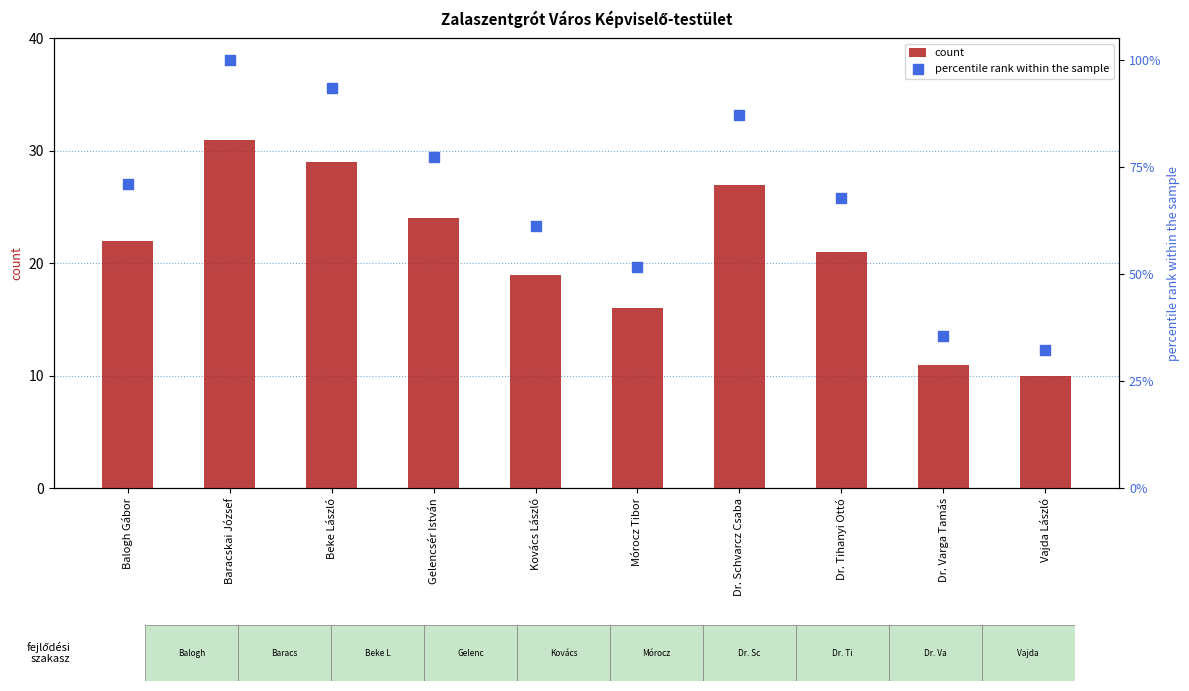

What are all the series names shown in the legend?

count, percentile rank within the sample